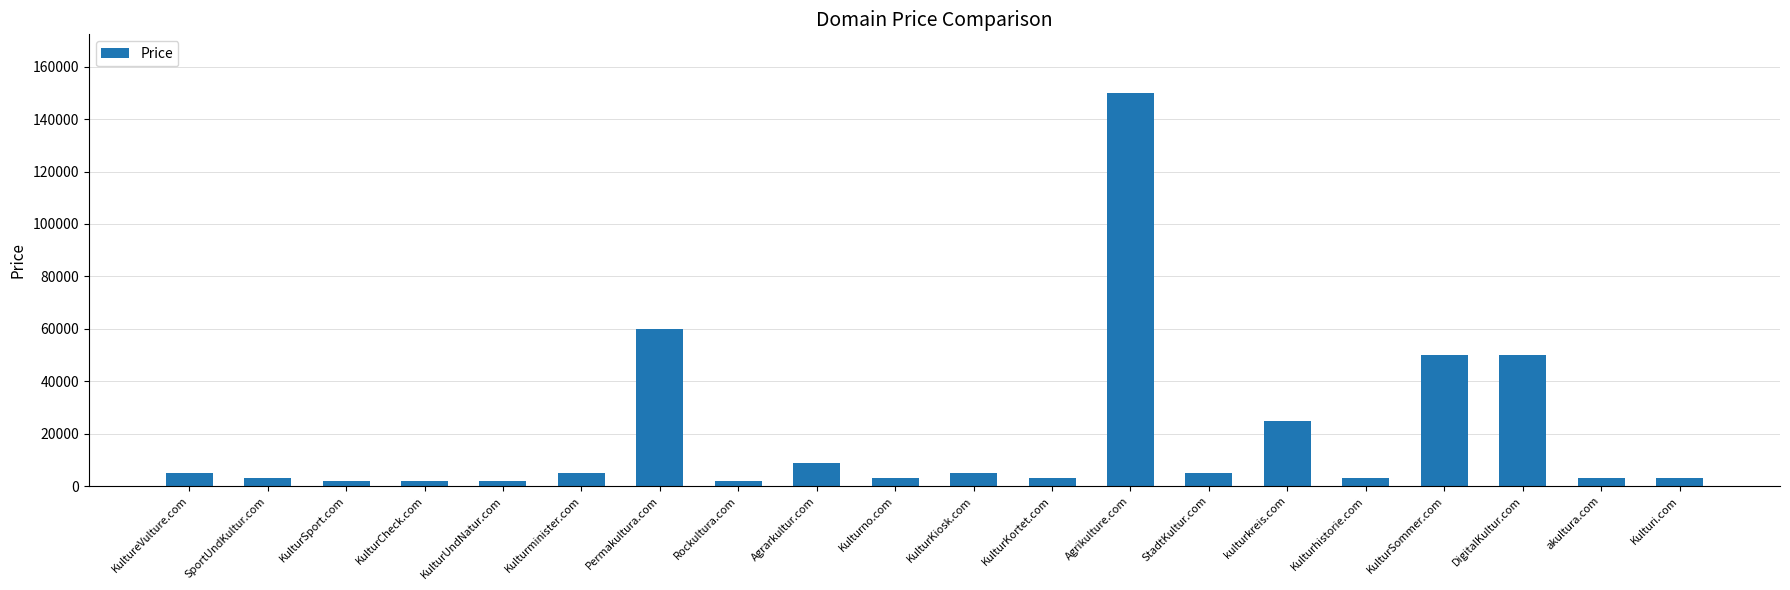

Reading right to left, list all the values displayed in this chart.

Kulturi.com=2888	akultura.com=2888	DigitalKultur.com=49888	KulturSommer.com=49888	Kulturhistorie.com=2888	kulturkreis.com=24888	StadtKultur.com=4888	Agrikulture.com=149888	KulturKortet.com=2888	KulturKiosk.com=4888	Kulturno.com=2888	Agrarkultur.com=8888	Rockultura.com=1888	Permakultura.com=59888	Kulturminister.com=4888	KulturUndNatur.com=1888	KulturCheck.com=1888	KulturSport.com=1888	SportUndKultur.com=2888	KultureVulture.com=4888